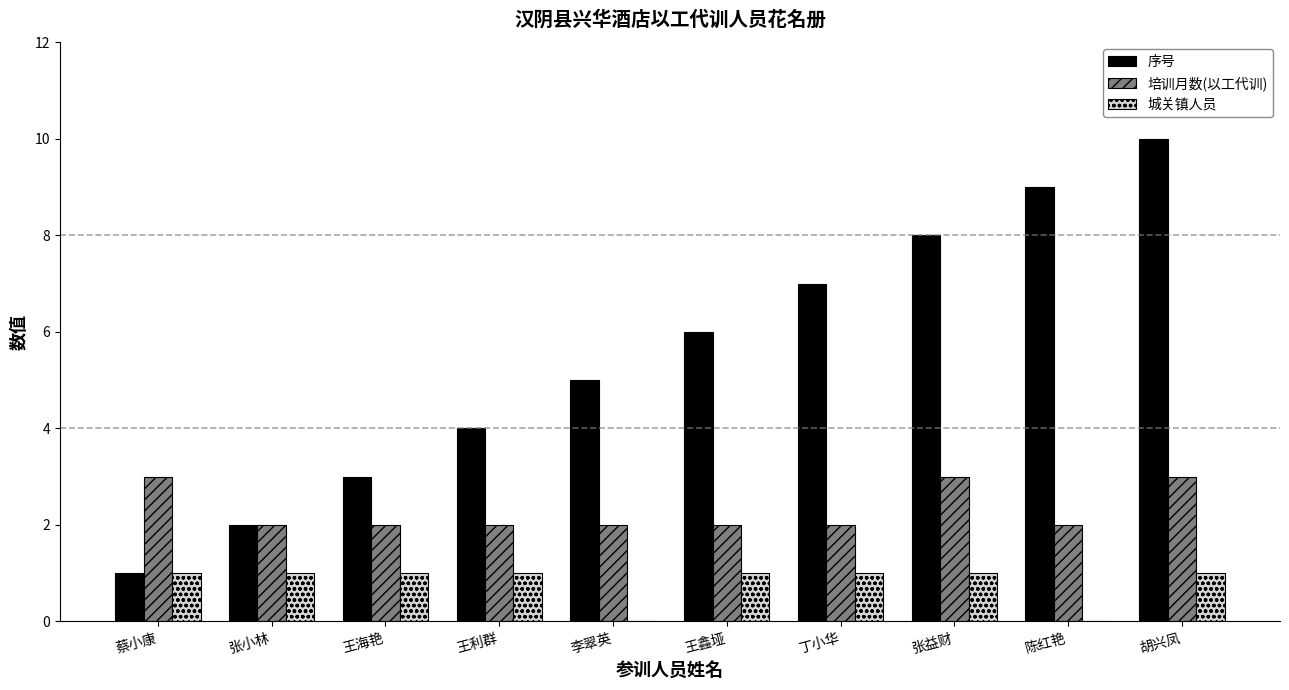

Reading left to right, transcribe all the data shown in this chart.

序号: 蔡小康=1	张小林=2	王海艳=3	王利群=4	李翠英=5	王鑫垭=6	丁小华=7	张益财=8	陈红艳=9	胡兴凤=10
培训月数(以工代训): 蔡小康=3	张小林=2	王海艳=2	王利群=2	李翠英=2	王鑫垭=2	丁小华=2	张益财=3	陈红艳=2	胡兴凤=3
城关镇人员: 蔡小康=1	张小林=1	王海艳=1	王利群=1	李翠英=0	王鑫垭=1	丁小华=1	张益财=1	陈红艳=0	胡兴凤=1